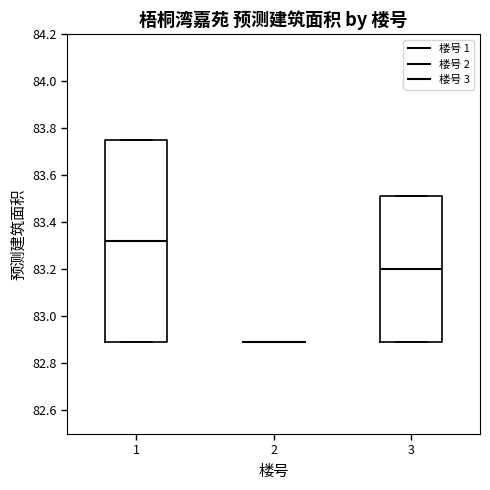

Comparing the boxes themselves (not the whiskers), which one is the tallest?

1